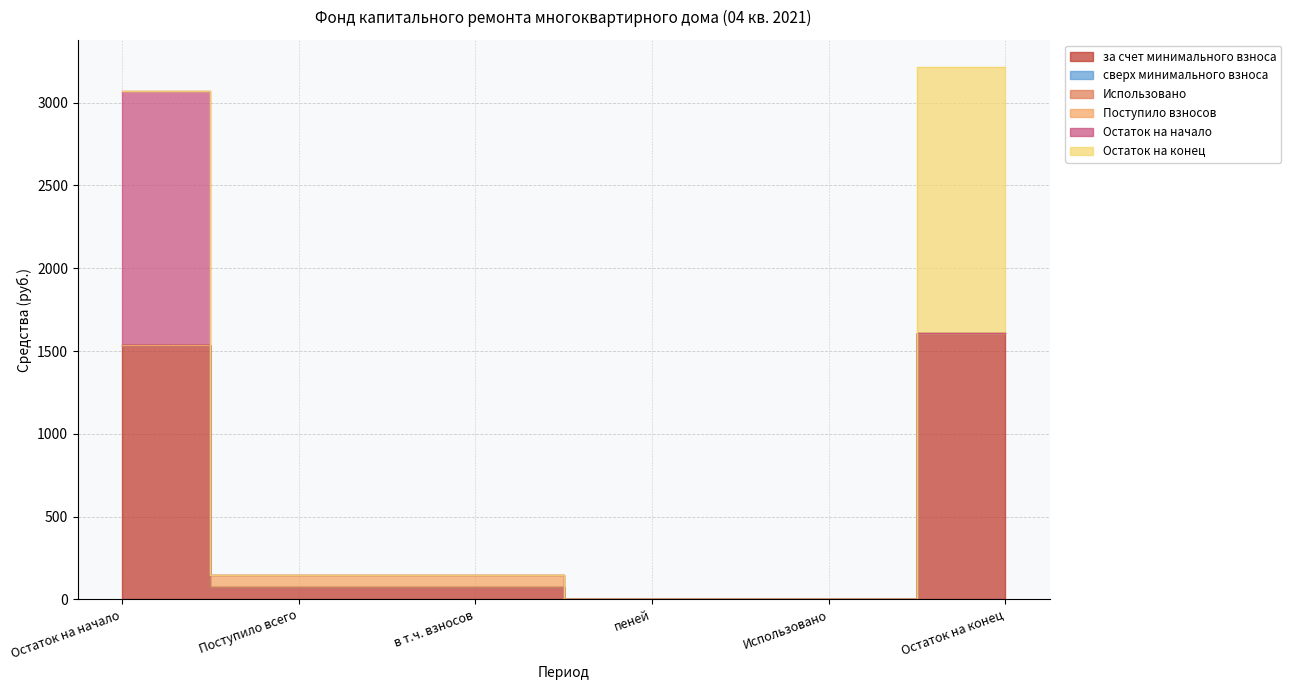

What is the label of the 1st point from the left?

Остаток на начало